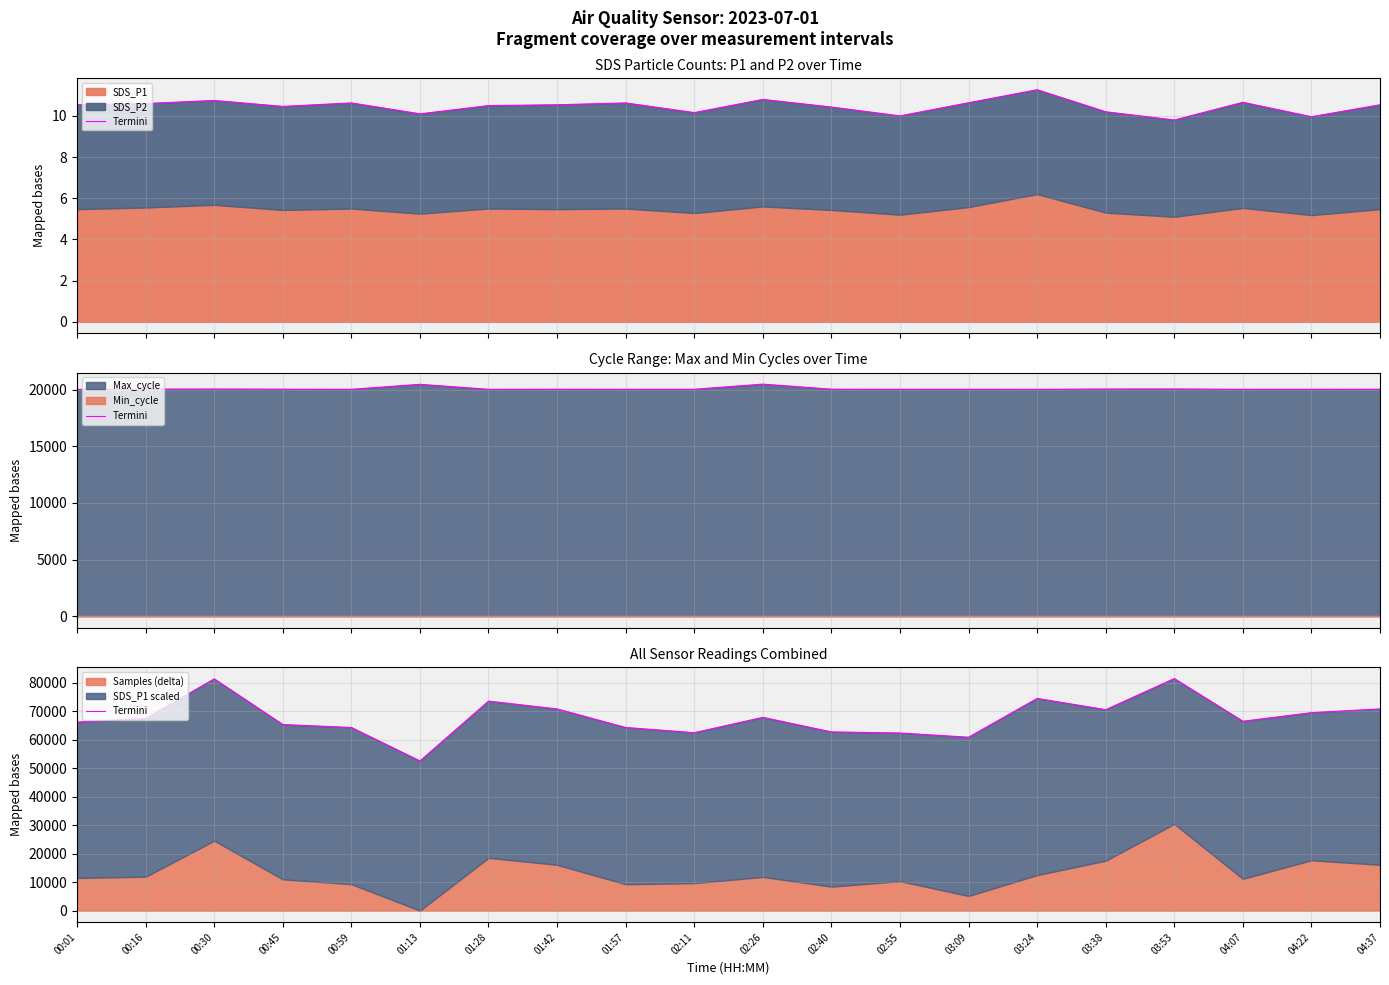

Count the number of values greater than 67379.

9